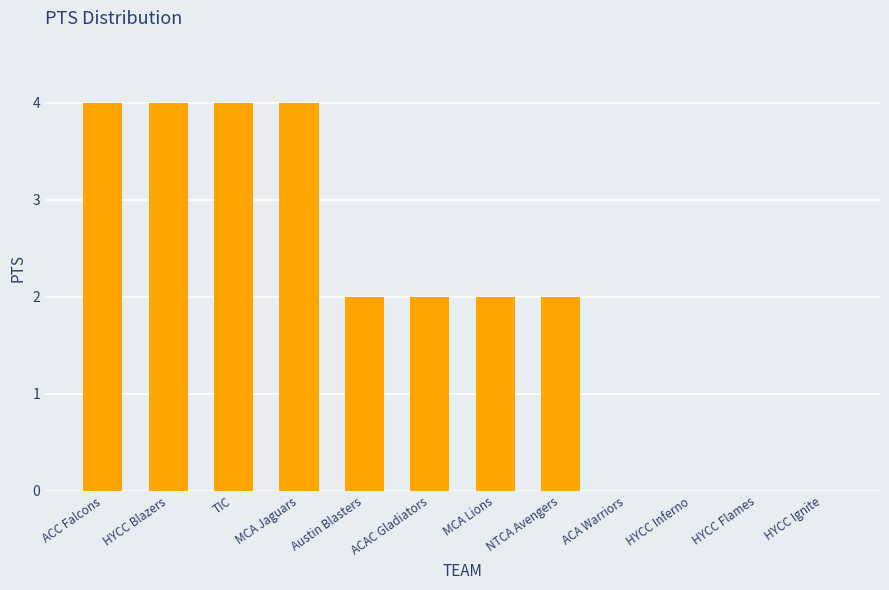

Read the value at HYCC Blazers.

4